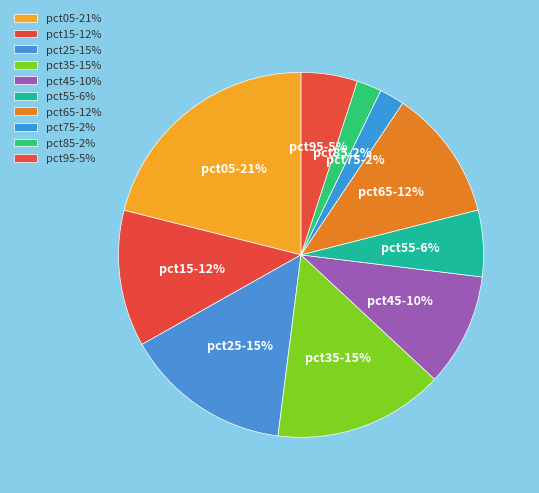

Does any single category account for the majority?

No